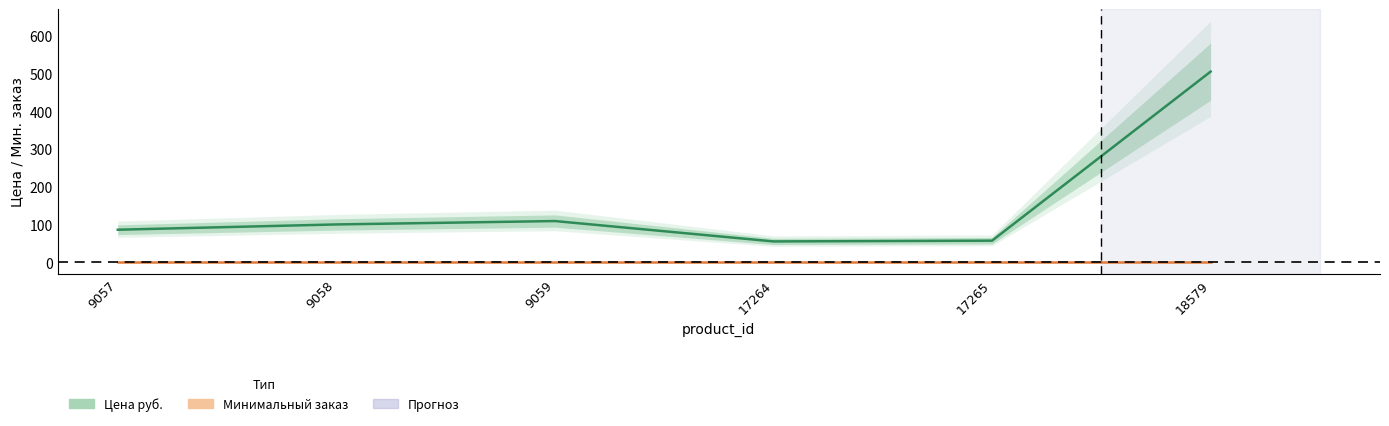

What is the lowest value of the Минимальный заказ series?

1